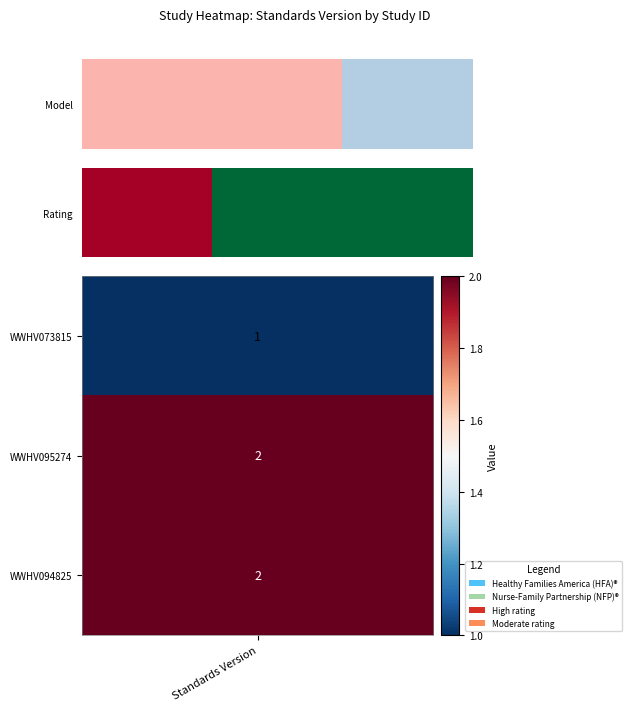

Is it true that the value at 2 is 2?

False